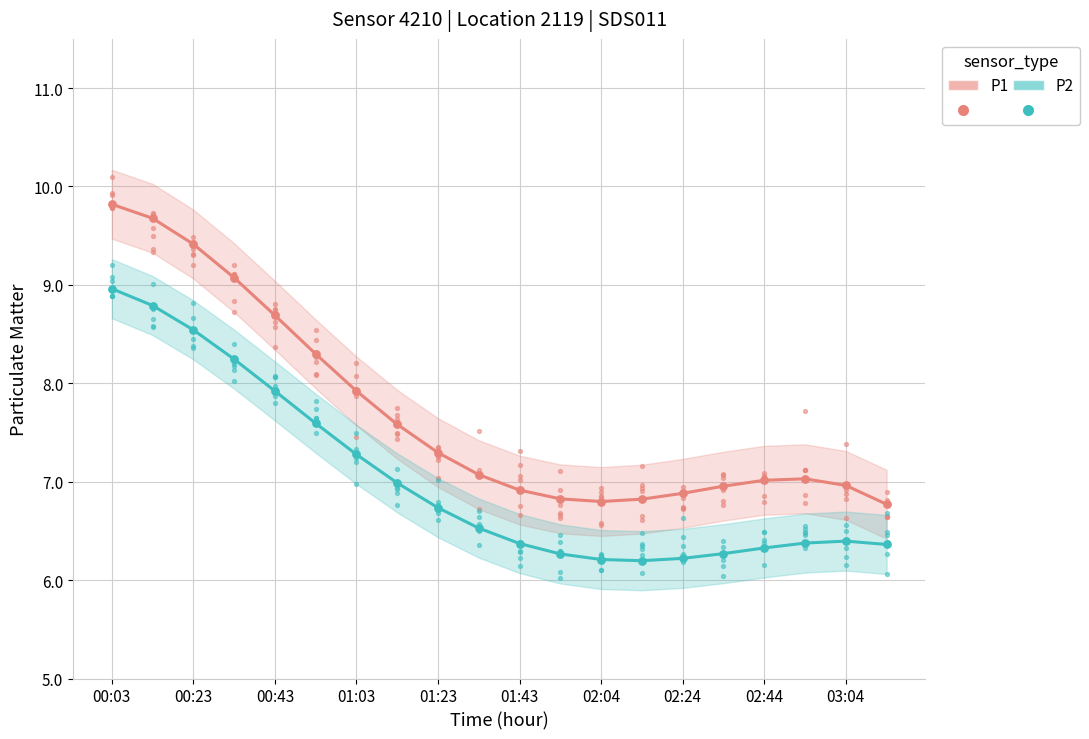

At how many categories does at least one series exceed 9?

4